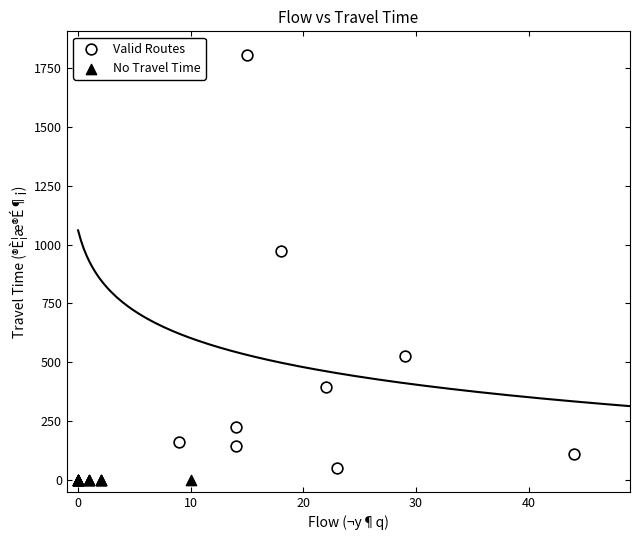

Which series reaches the maximum Y coordinate?

Valid Routes